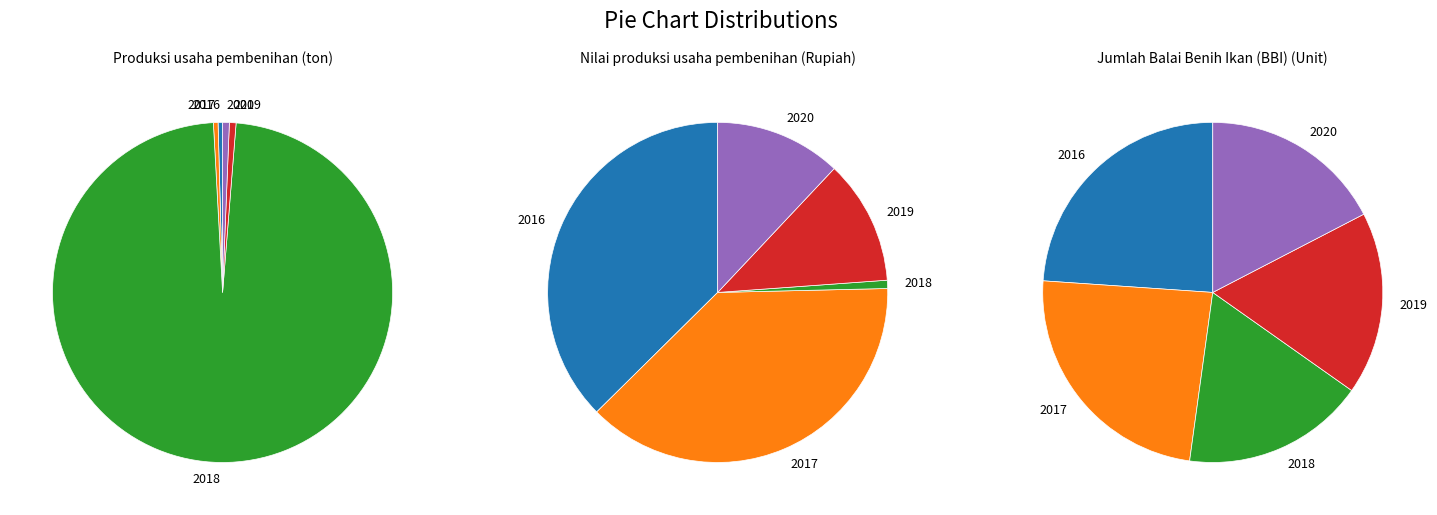

To the nearest percent, what percentage of the pie is 2018?

98%